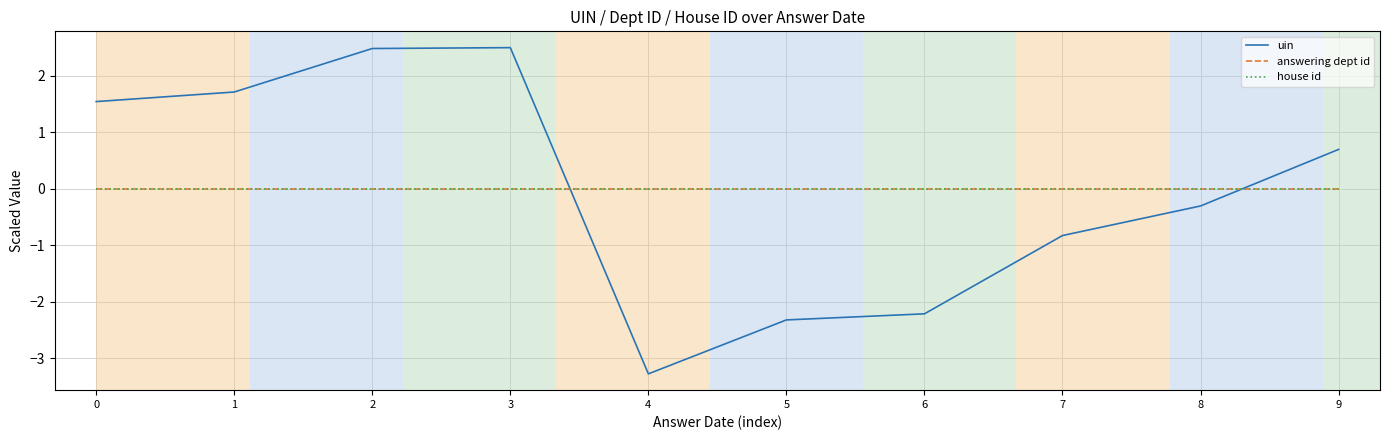

Between 8 and 9, which is larger?

9